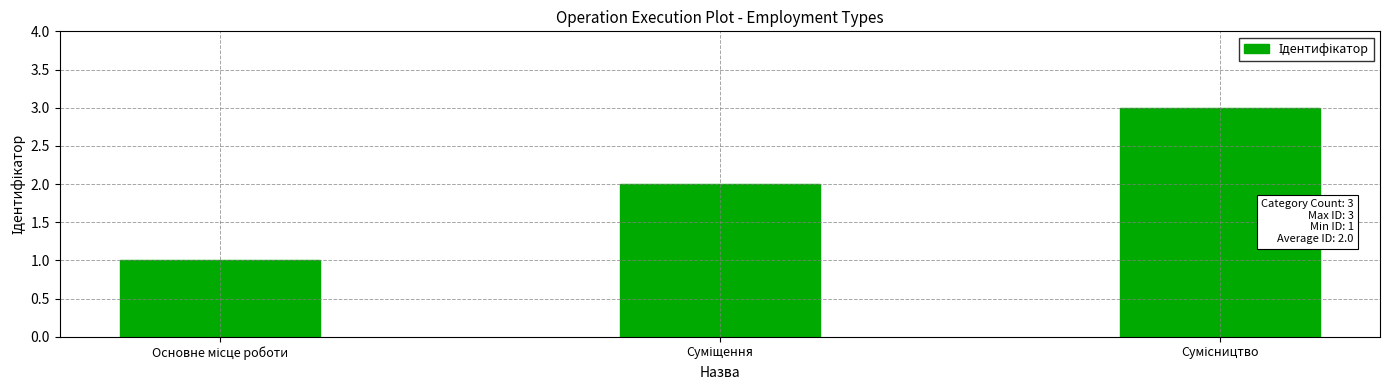

What is the sum of all values?

6